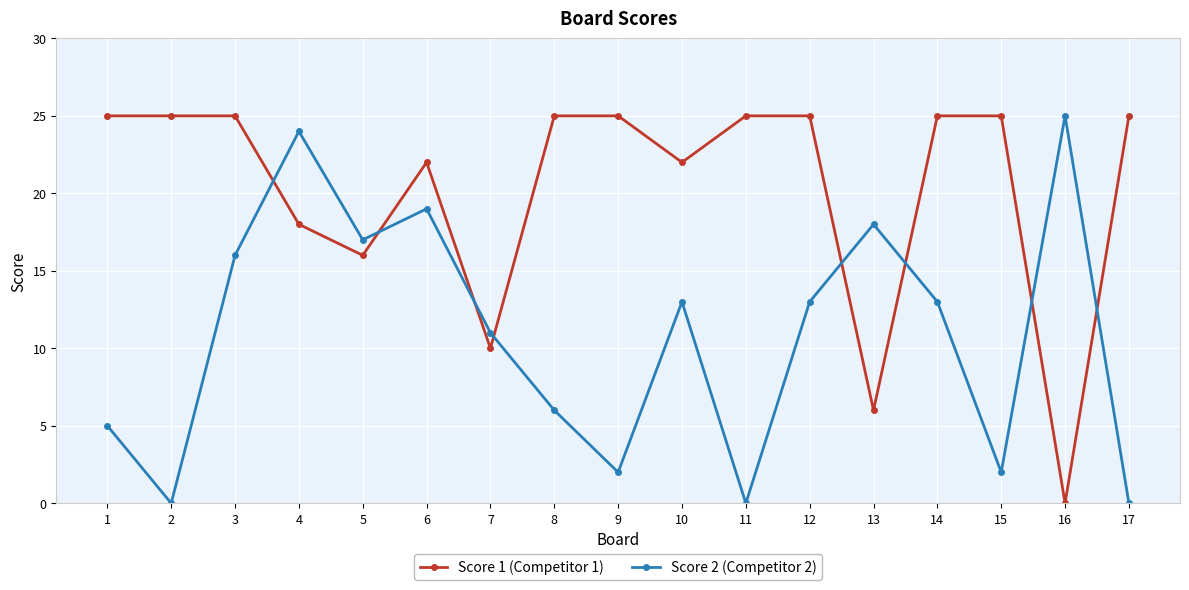

Does the chart display data point markers on the line(s)?

Yes